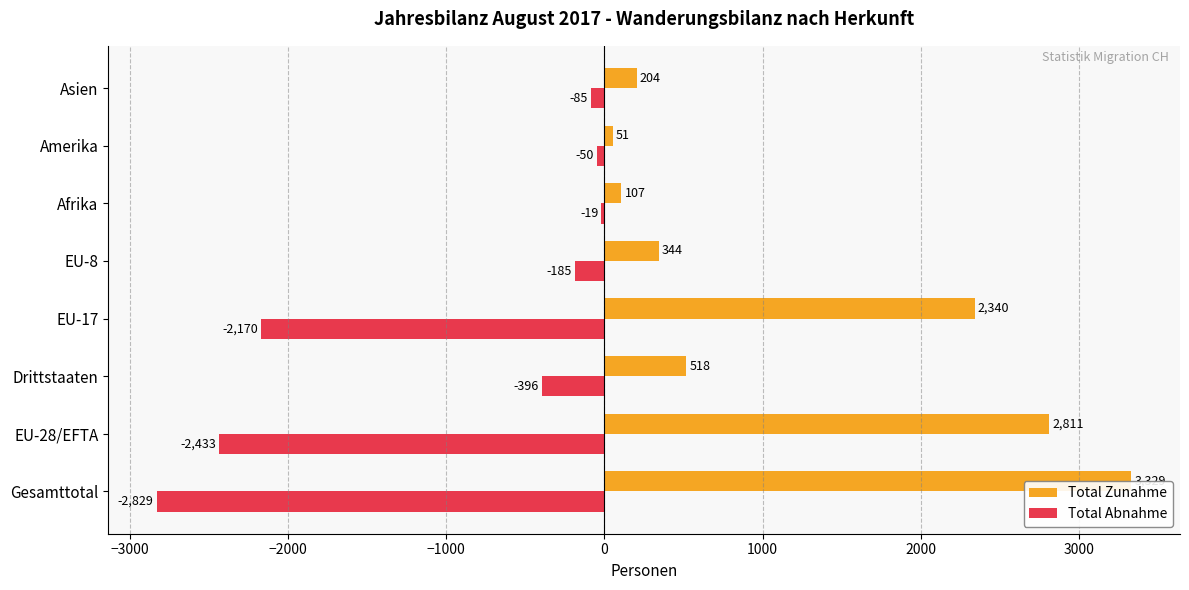

What are all the series names shown in the legend?

Total Zunahme, Total Abnahme